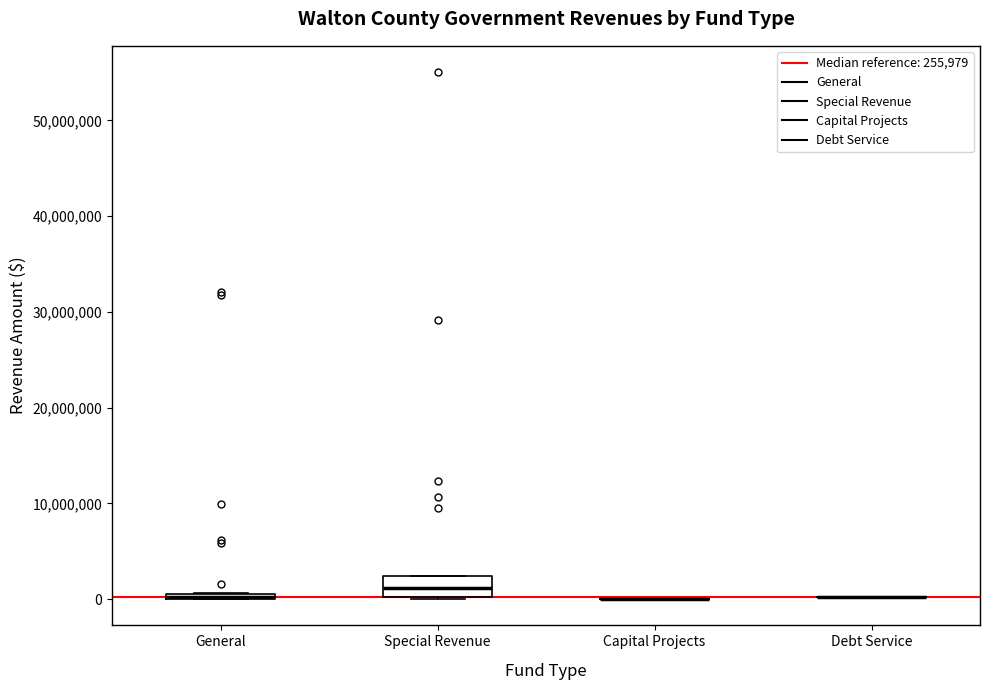

Which box is the tallest, from its lower edge to its upper edge?

Special Revenue